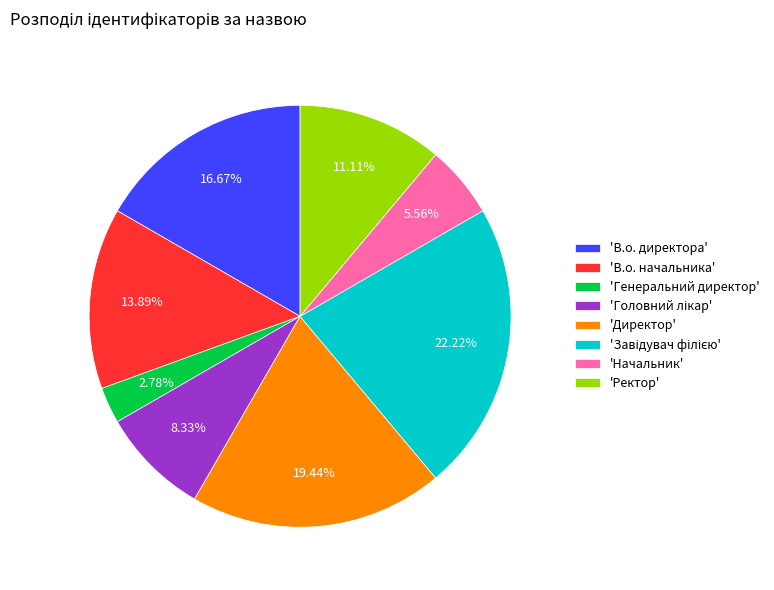

Between 'В.о. начальника' and 'Ректор', which is larger?

'В.о. начальника'